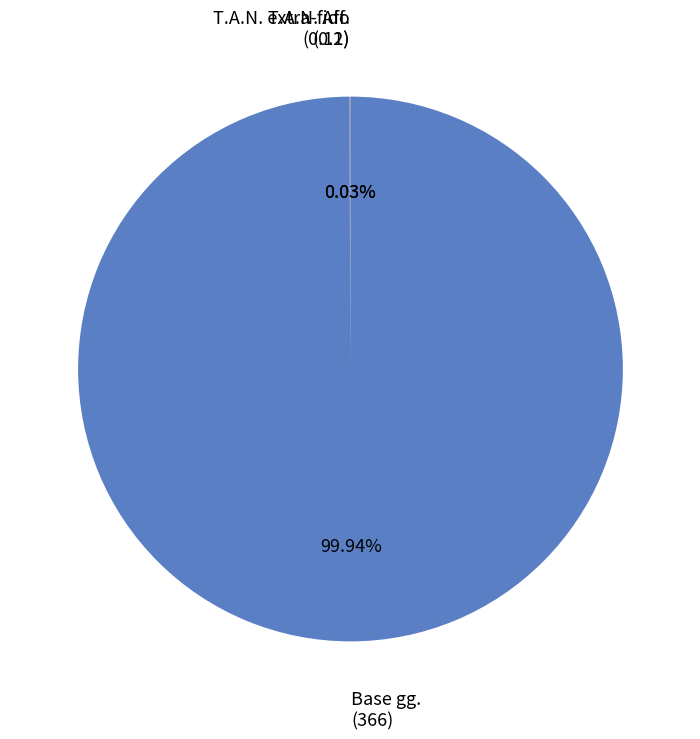

Does Base gg. represent more than half of the total?

Yes